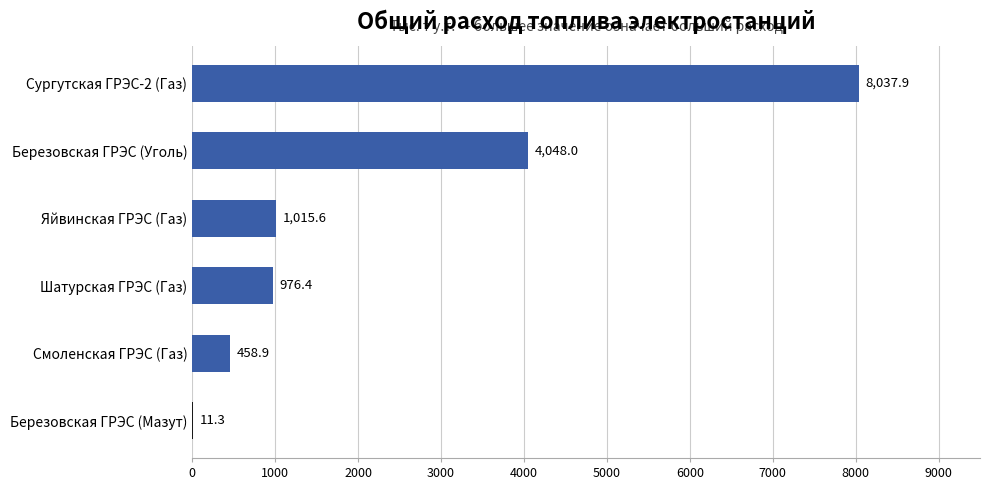

What is the sum of the values at Смоленская ГРЭС (Газ) and Яйвинская ГРЭС (Газ)?

1474.5